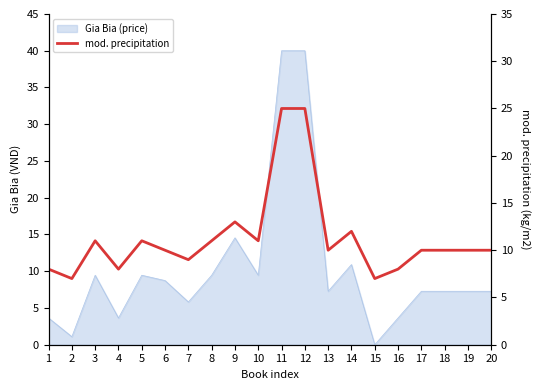

Where is the first local minimum?

2